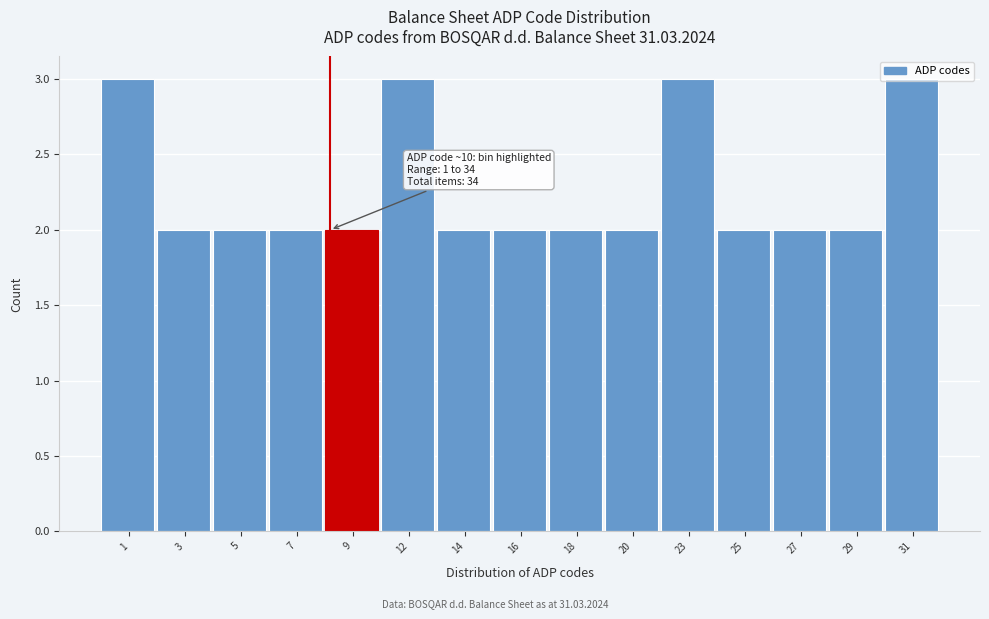

What is the approximate value at 31?

3